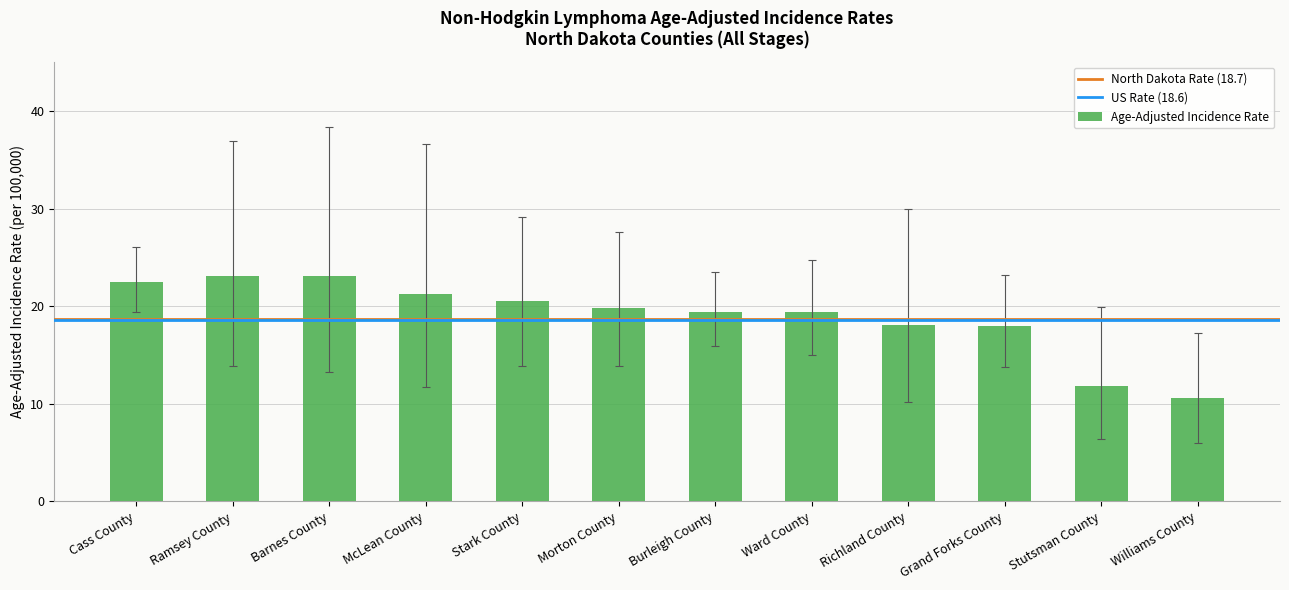

What is the change in value from Stark County to Grand Forks County?

-2.5